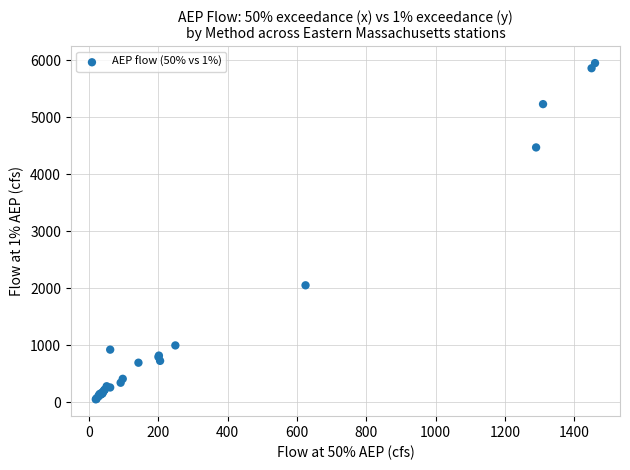

What Y value in the scatter plot is closest to 2999?

2050.5